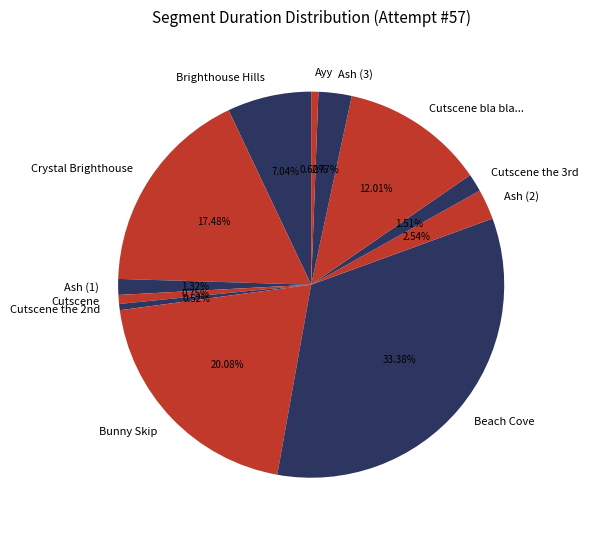

Count the number of slices in the pie.

12